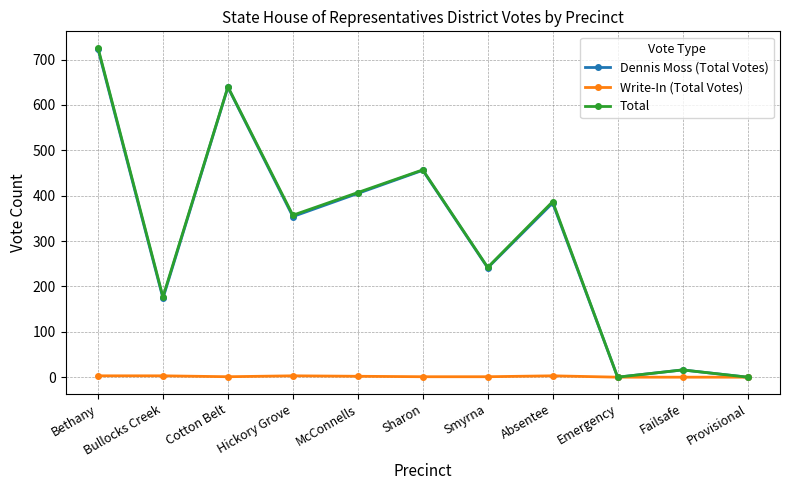

At how many categories does at least one series exceed 201?

7